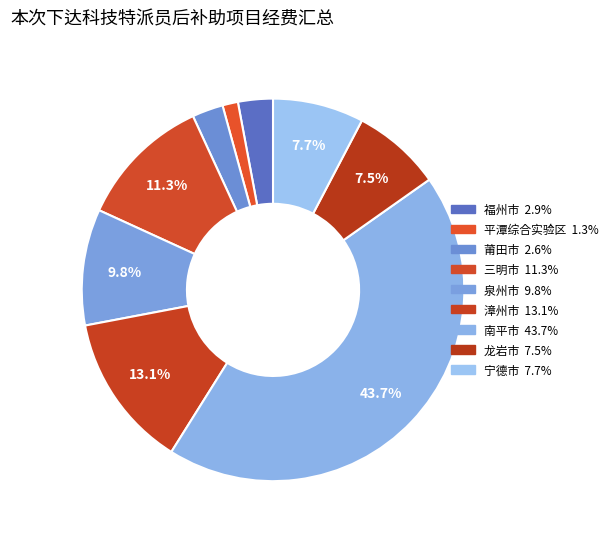

What is the total percentage of 莆田市 and 宁德市?

10.3%